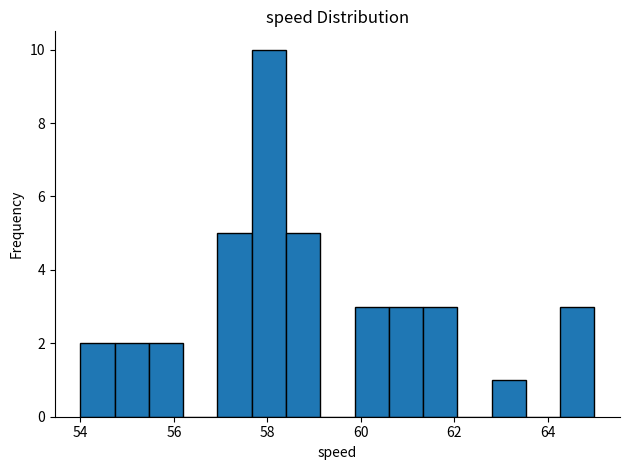

Read against the x-axis, roughly where is the centre of the tallest bar?

58.0